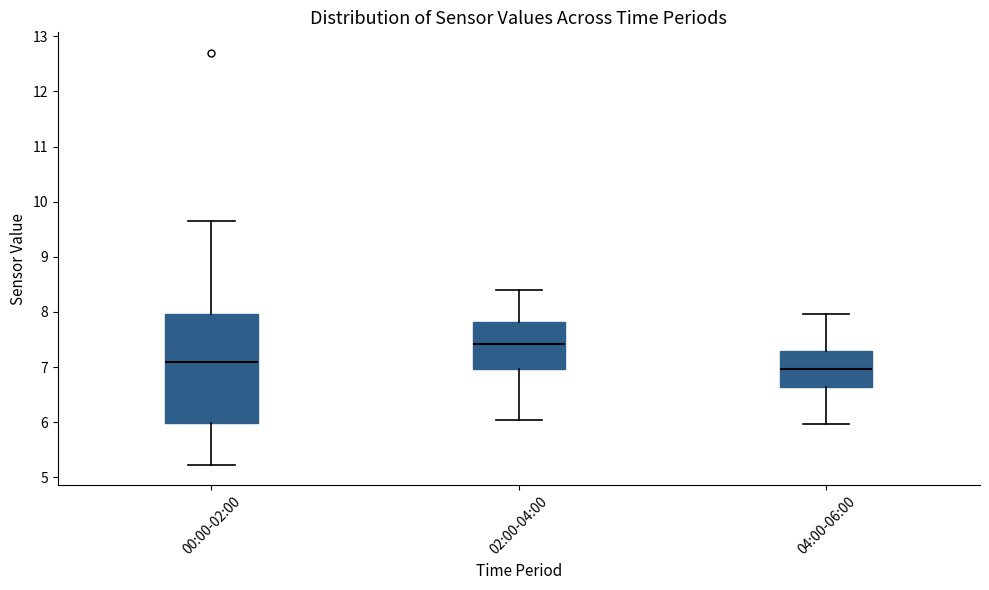

Comparing the boxes themselves (not the whiskers), which one is the tallest?

00:00-02:00